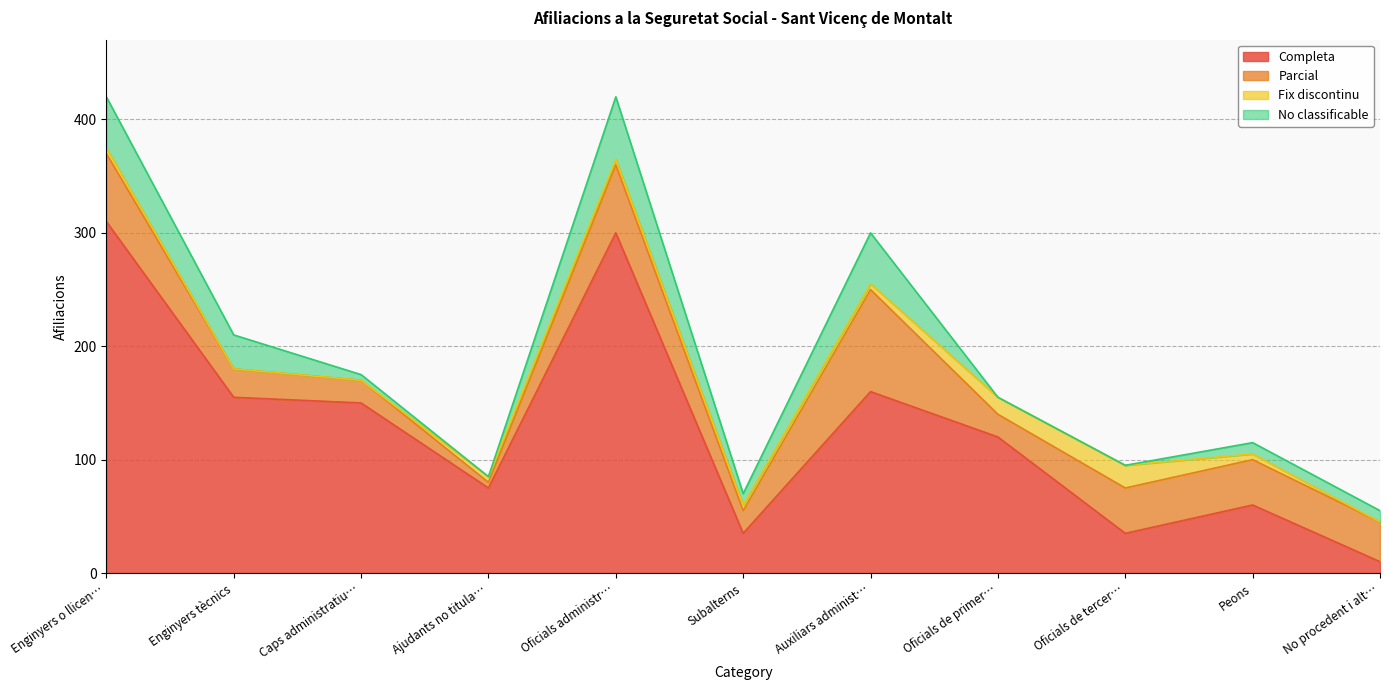

The value of No classificable at Oficials de tercera i especialistes is 0. True or false?

True